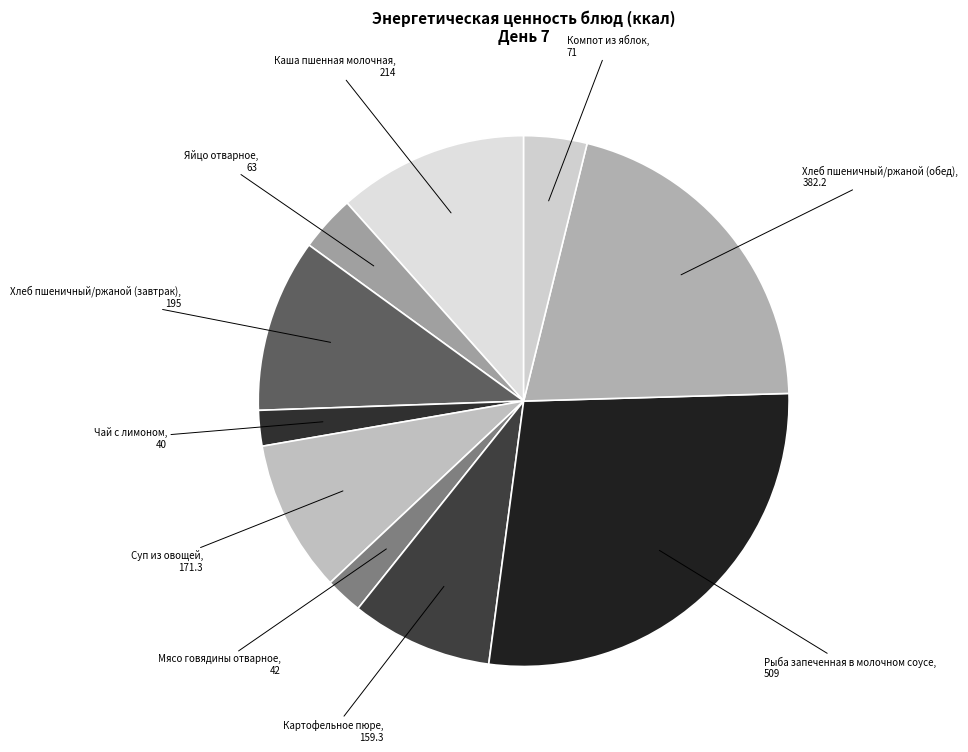

What is the smallest slice in the pie chart?

Чай с лимоном